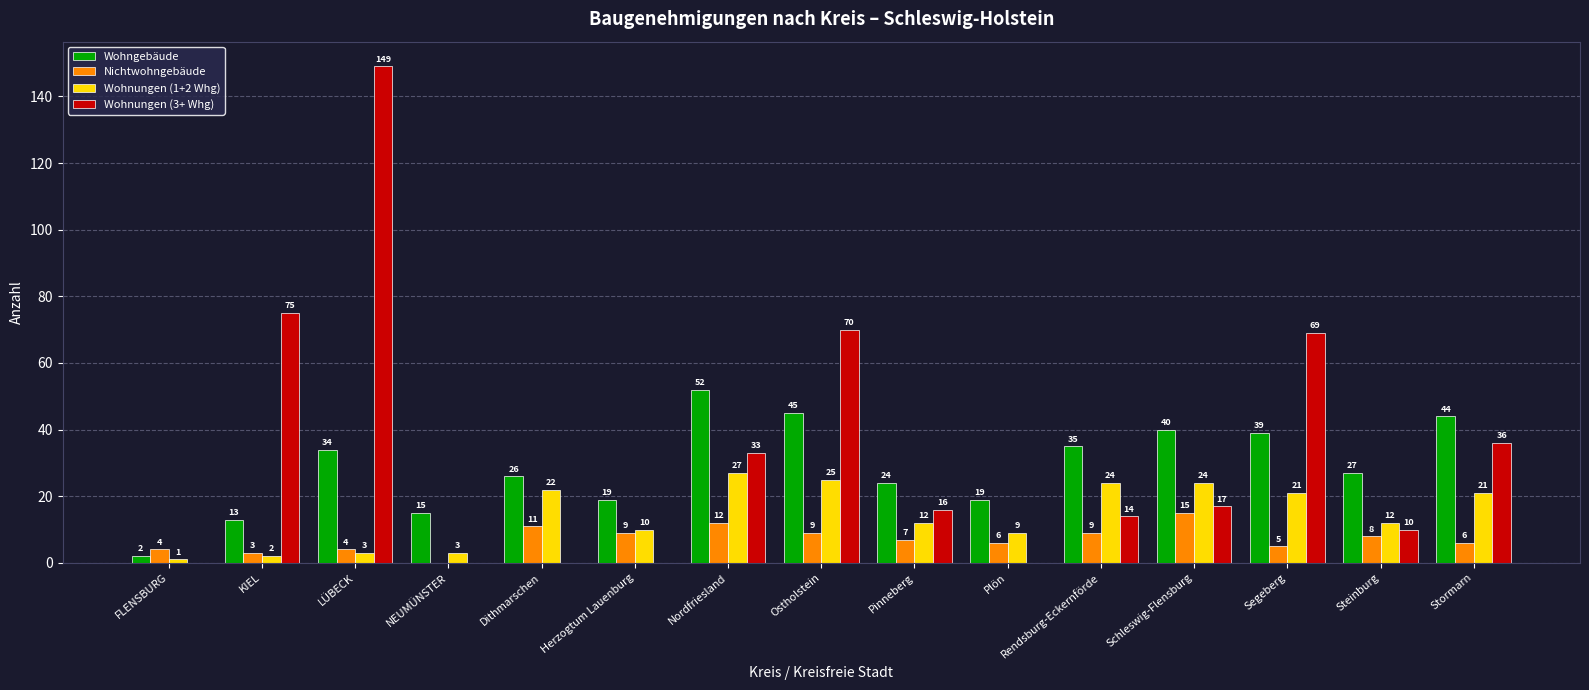

What value does the Wohnungen (3+ Whg) series have at Pinneberg, to the nearest 5?

15